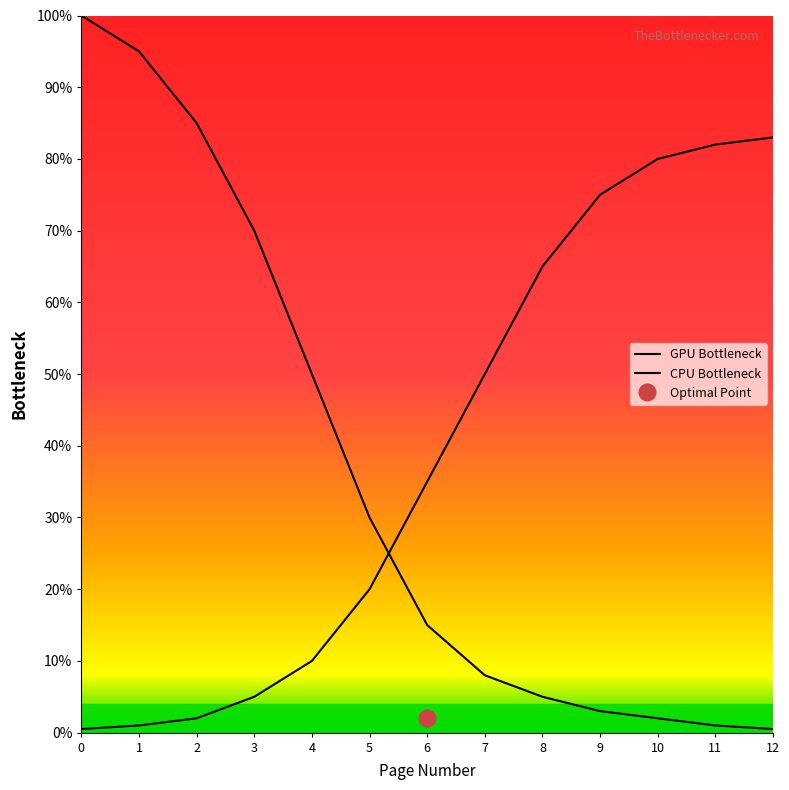

How many values in the GPU Bottleneck series are below 15?

6